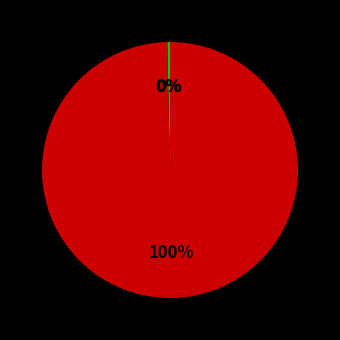

To the nearest percent, what is the difference between the largest and smallest slice percentages?

100%